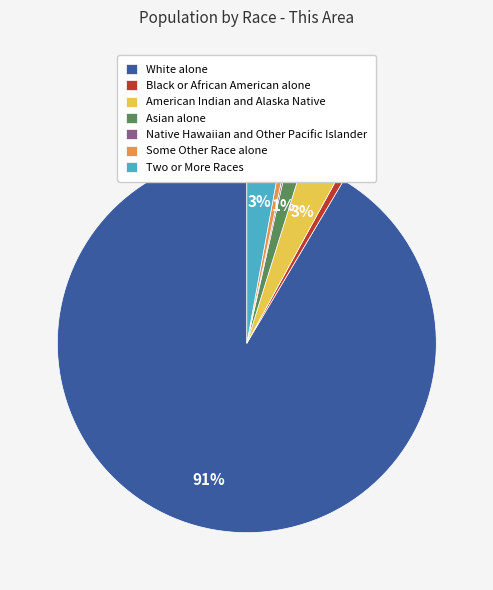

To the nearest percent, what portion does Asian alone represent?

1%